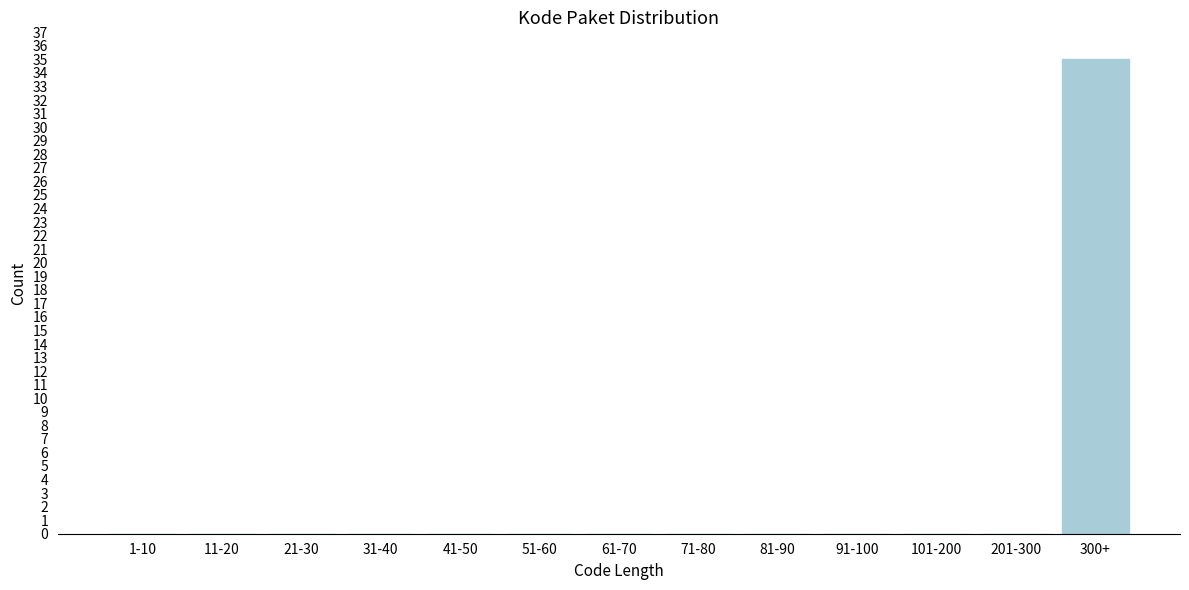

Reading right to left, extract all data points from this chart.

300+=35	201-300=0	101-200=0	91-100=0	81-90=0	71-80=0	61-70=0	51-60=0	41-50=0	31-40=0	21-30=0	11-20=0	1-10=0